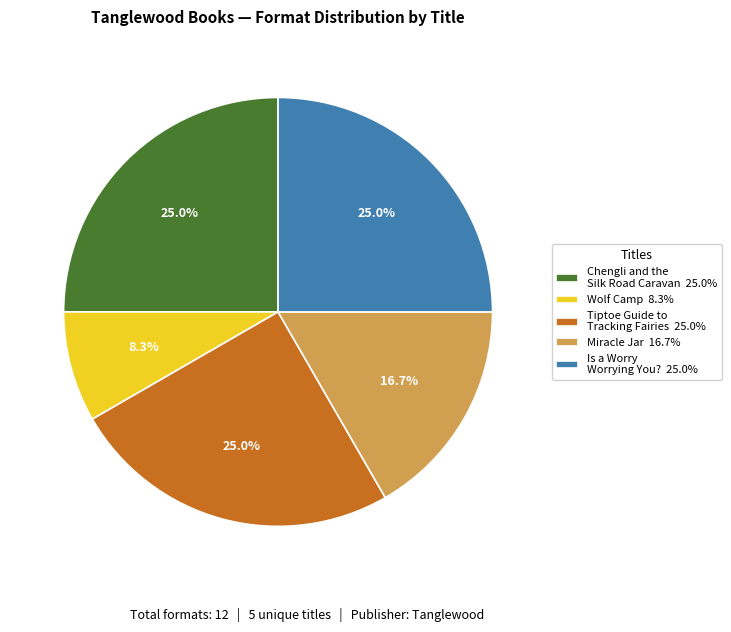

To the nearest percent, what percentage of the pie is Is a Worry Worrying You??

25%